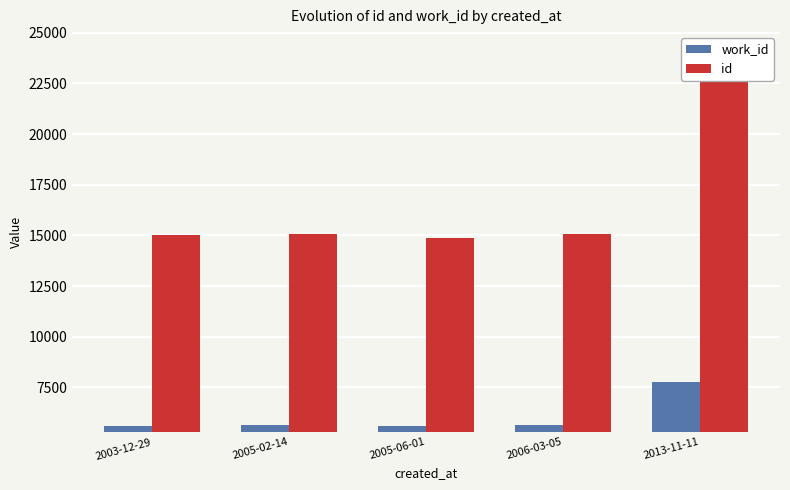

Which series has the largest total across all categories?

id